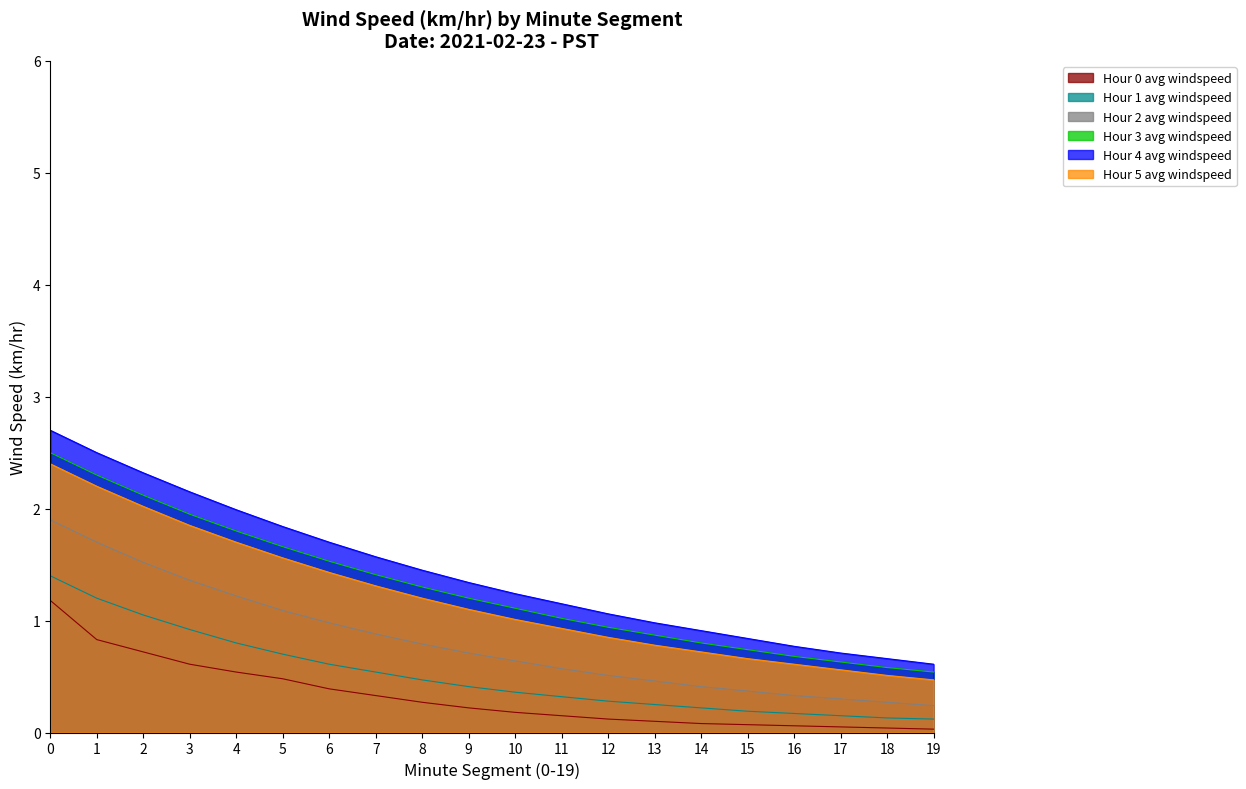

List the series in order of their peak value, lowest first.

Hour 0 avg windspeed, Hour 1 avg windspeed, Hour 2 avg windspeed, Hour 5 avg windspeed, Hour 3 avg windspeed, Hour 4 avg windspeed